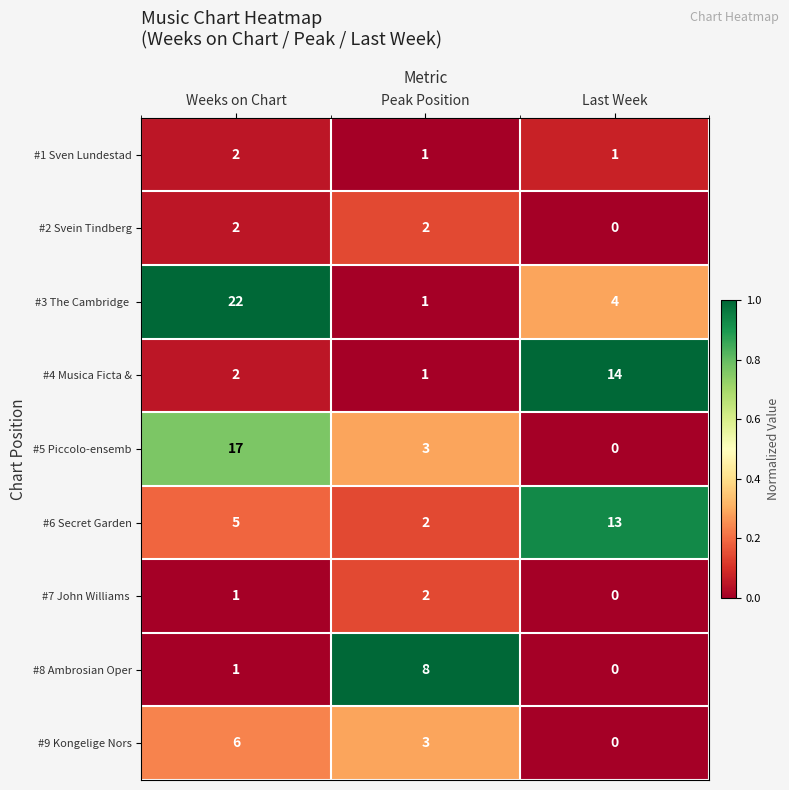

True or false: #4 Musica Ficta & has a value of 14 at Last Week.

True